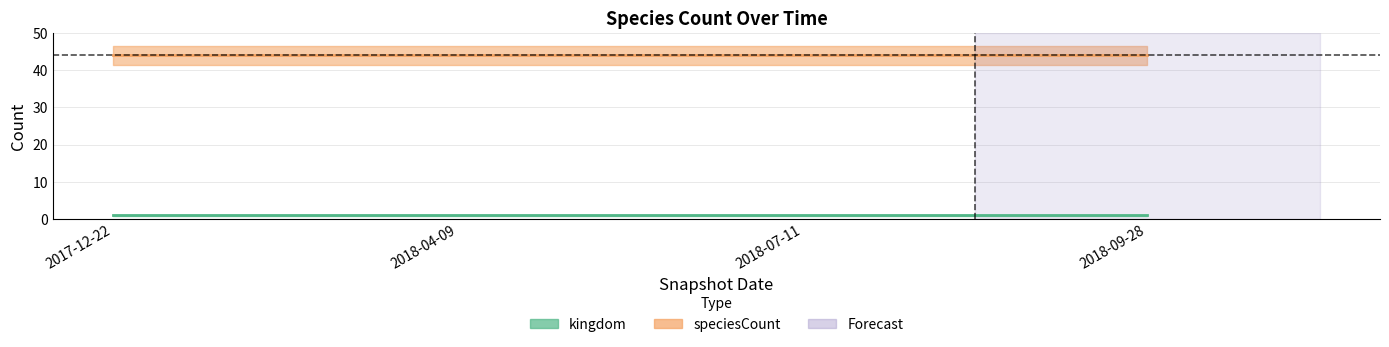

Rank the series by their maximum value, from highest to lowest.

speciesCount, kingdom